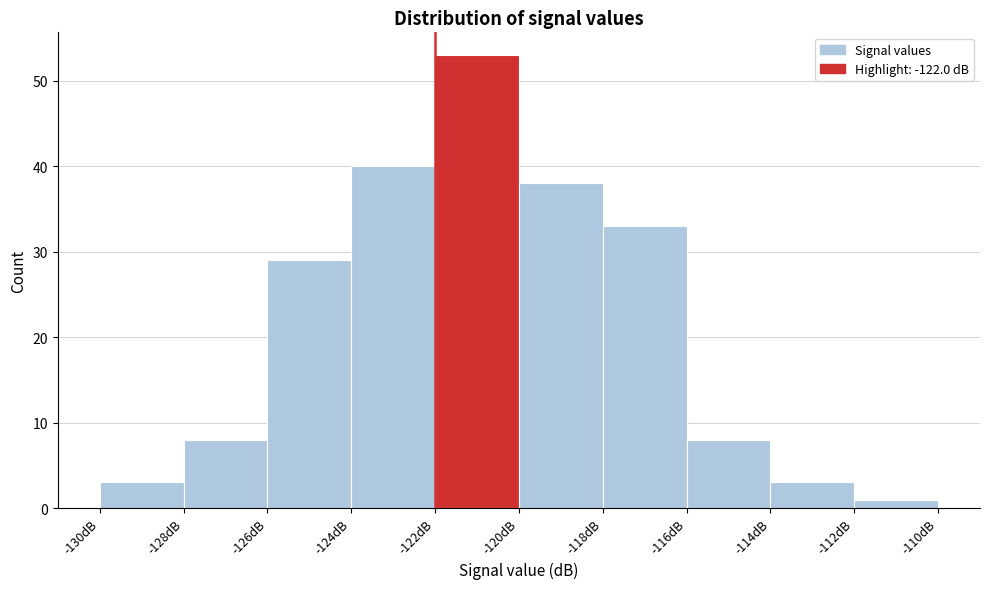

How tall is the bar that spans -114 to -112 on the x-axis? The values are not printed on the chart, so give them approximately, as read against the axis.

3